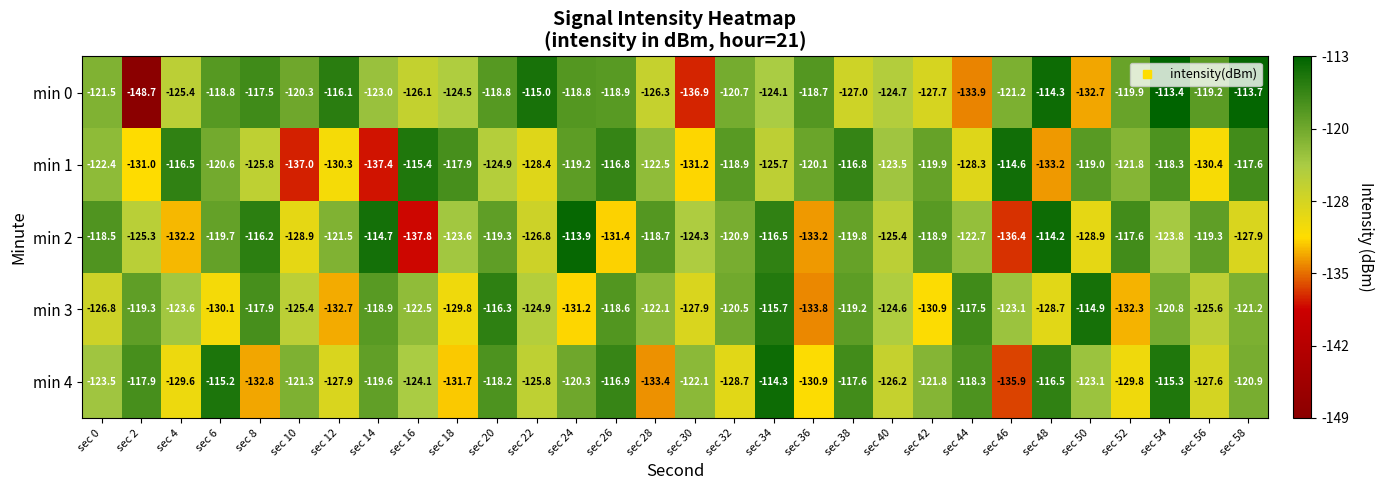

What is the sum of the min 4 values at sec 0 and sec 58?

-244.4